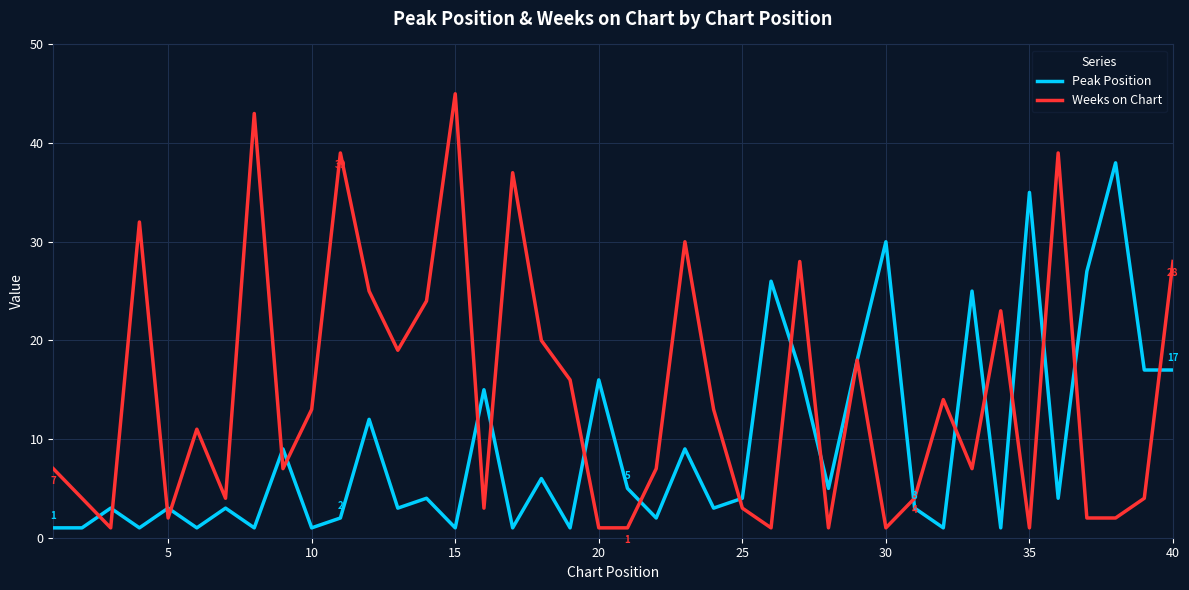

List the series in order of their overall mean, lowest first.

Peak Position, Weeks on Chart